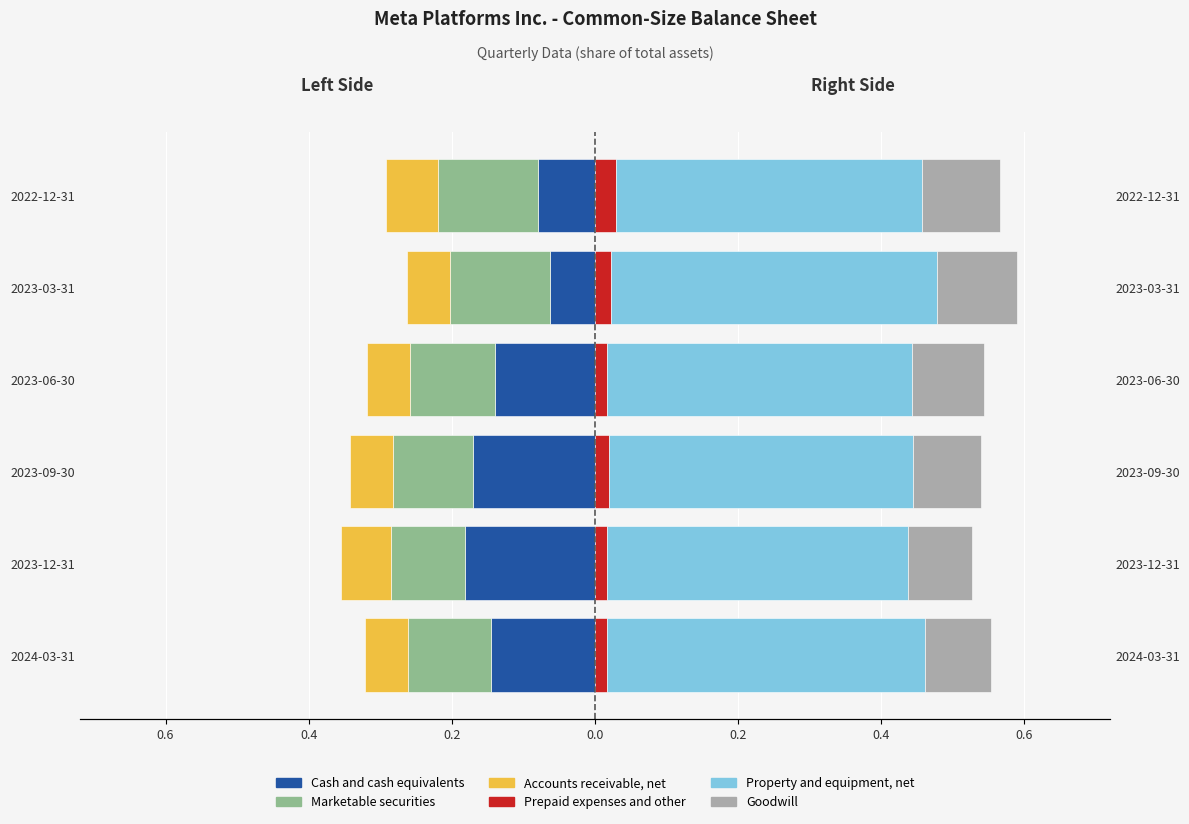

Which series has the largest range (max minus min)?

Cash and cash equivalents